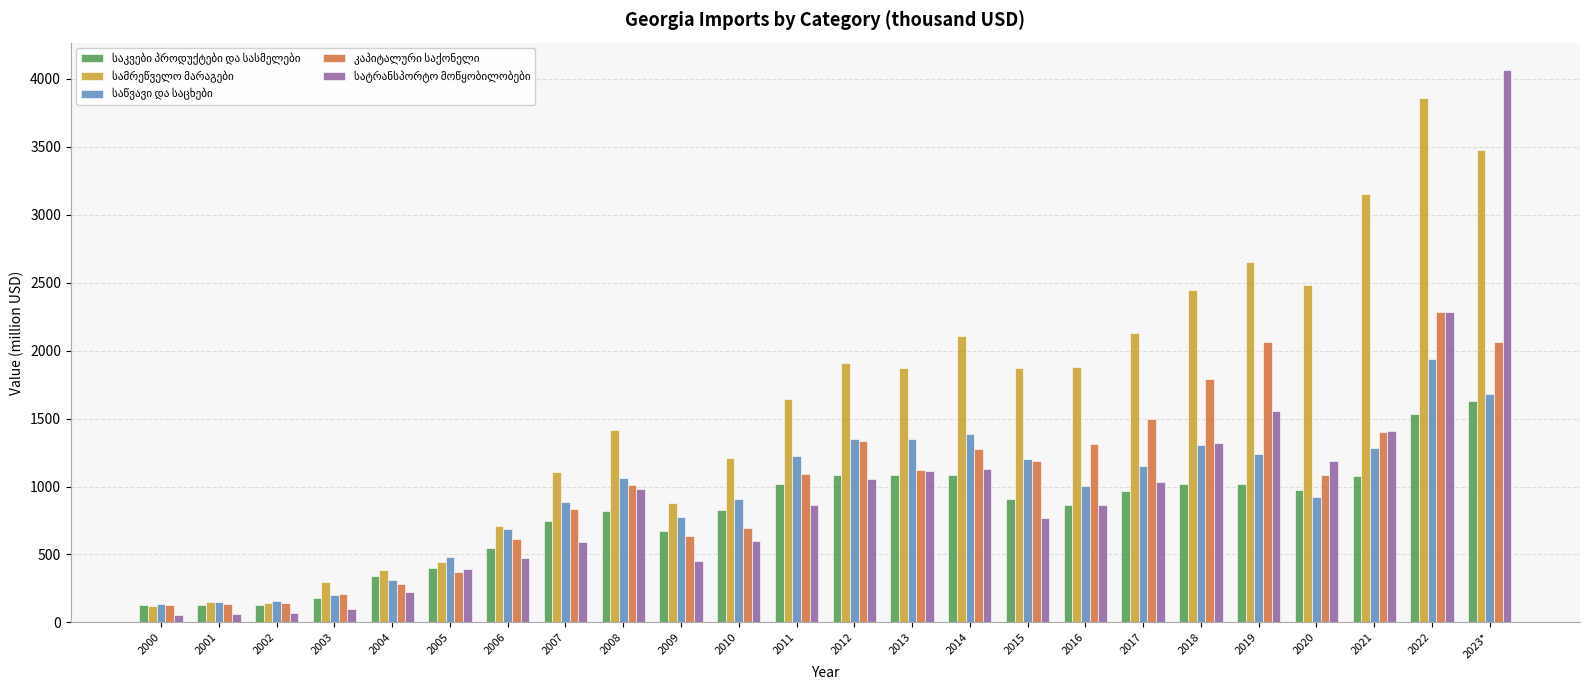

Which category has the highest value across all series?

2023*